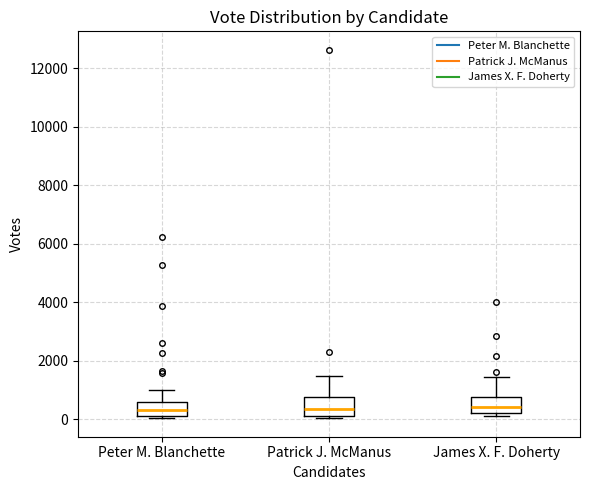

Reading left to right, transcribe this box plot: for each box, give where its median line is, the range the box spans, and where its two whiskers end, as read against the y-axis. The values are not printed on the chart, so give them approximately, as read against the axis.

Peter M. Blanchette: median 400, box 200 to 600, whiskers 0 to 1000
Patrick J. McManus: median 400, box 200 to 800, whiskers 0 to 1400
James X. F. Doherty: median 400, box 200 to 800, whiskers 200 (just below the box's lower edge) to 1400